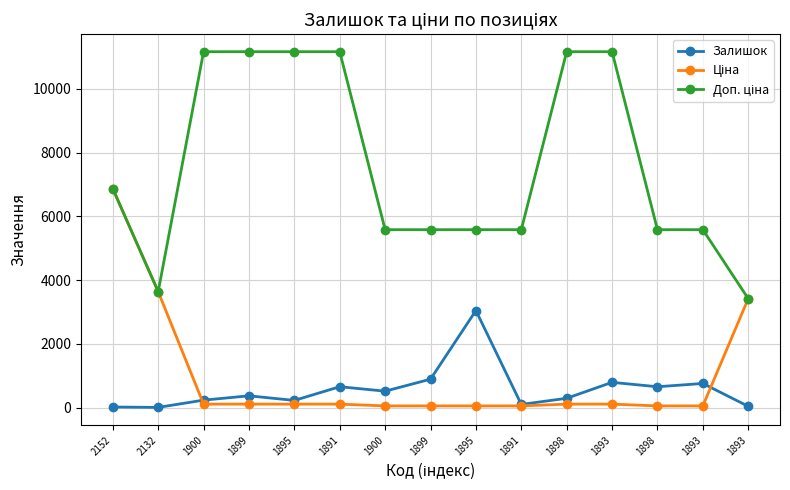

What is the label of the 1st point from the right?

1893